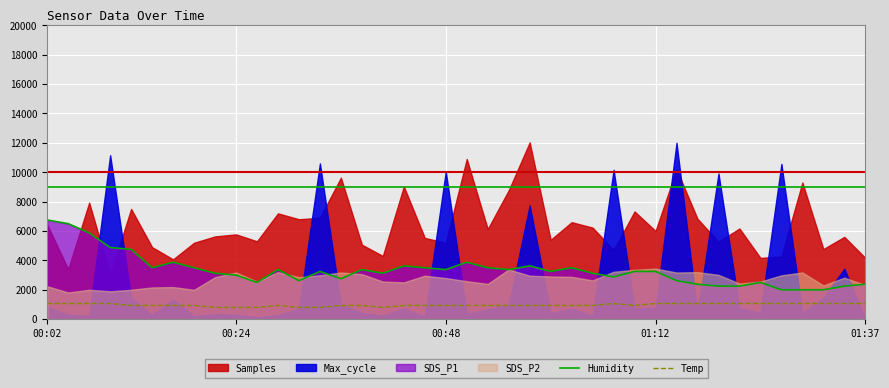

True or false: Temp and Humidity cross at least once.

False